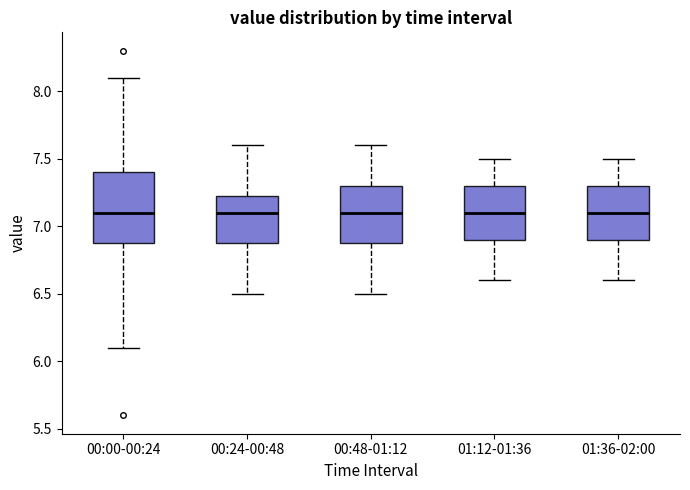

Where does the upper whisker of the box for 00:24-00:48 end on the y-axis? The values are not printed on the chart, so give them approximately, as read against the axis.

7.60